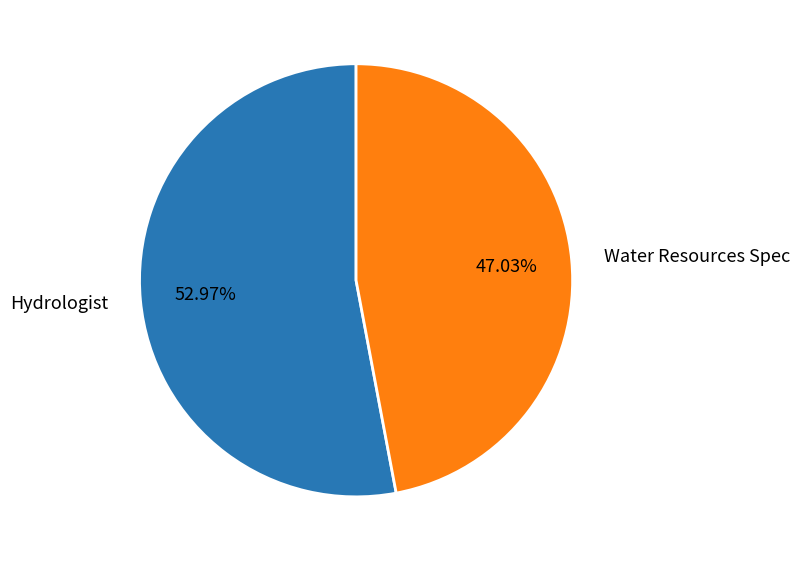

What is the ratio of the value at Water Resources Spec to the value at Hydrologist?

0.9